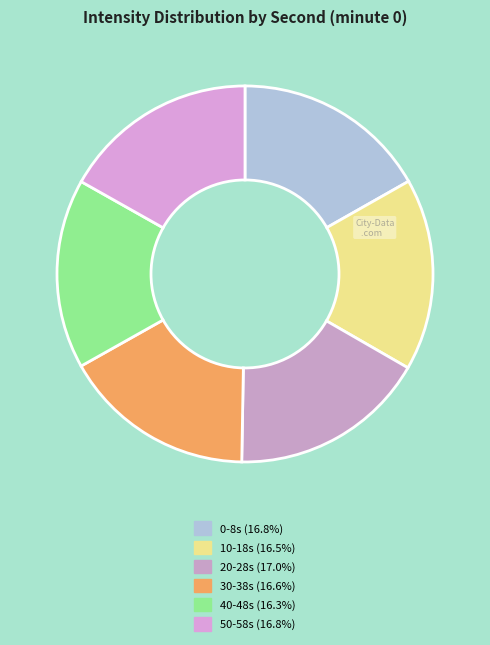

Count the number of slices in the pie.

6